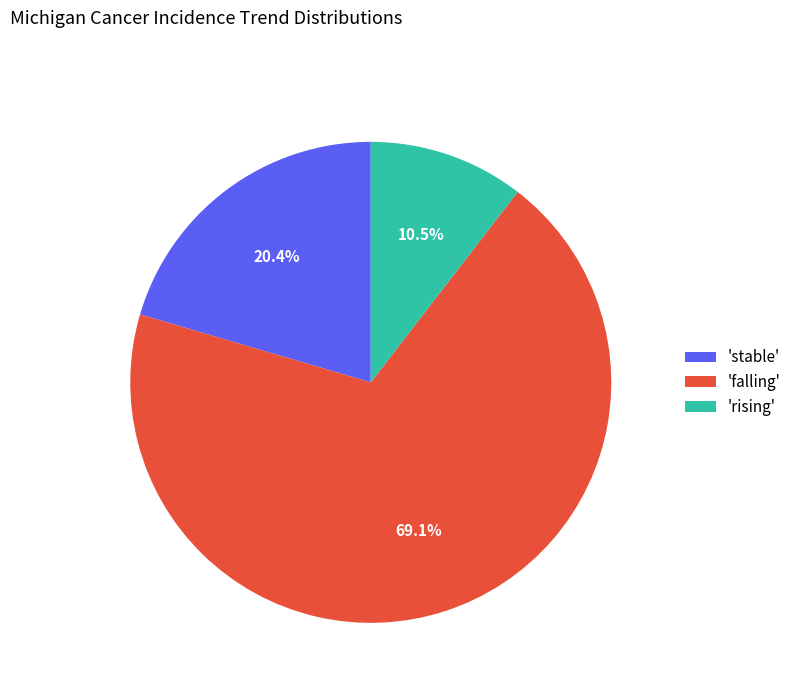

What percentage do 'falling' and 'rising' together represent?

79.6%